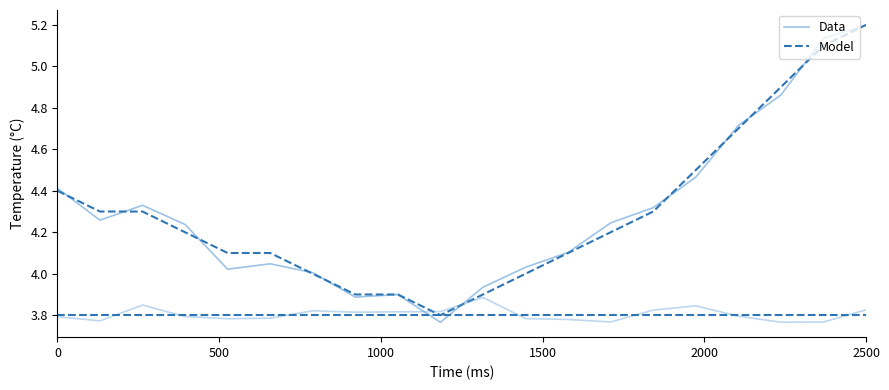

What is the maximum value shown in the chart?

5.2